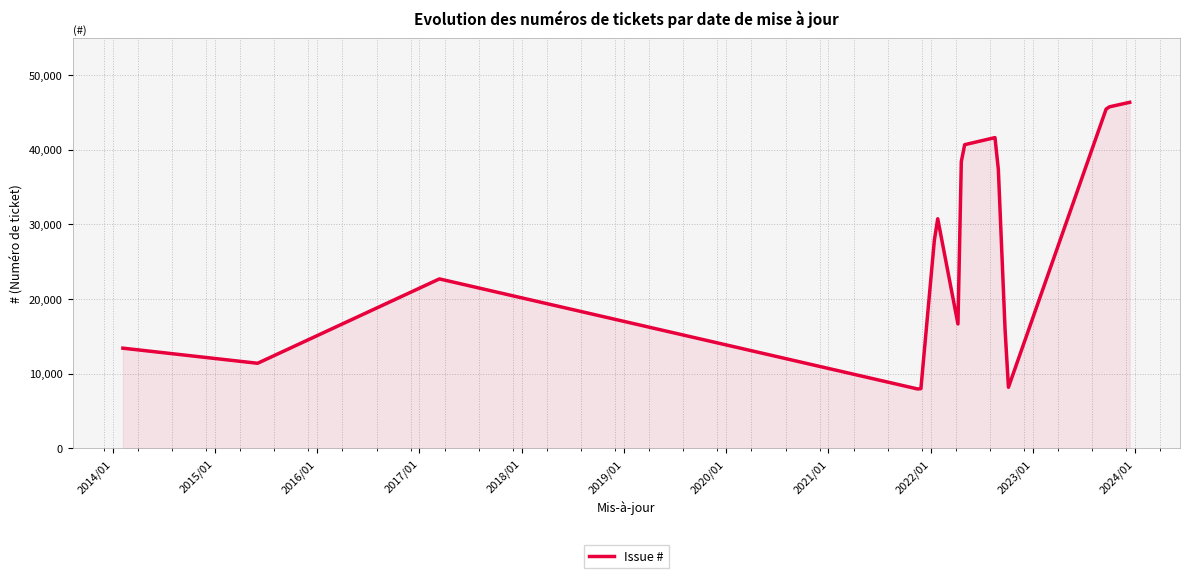

What is the smallest value displayed?

7959.8